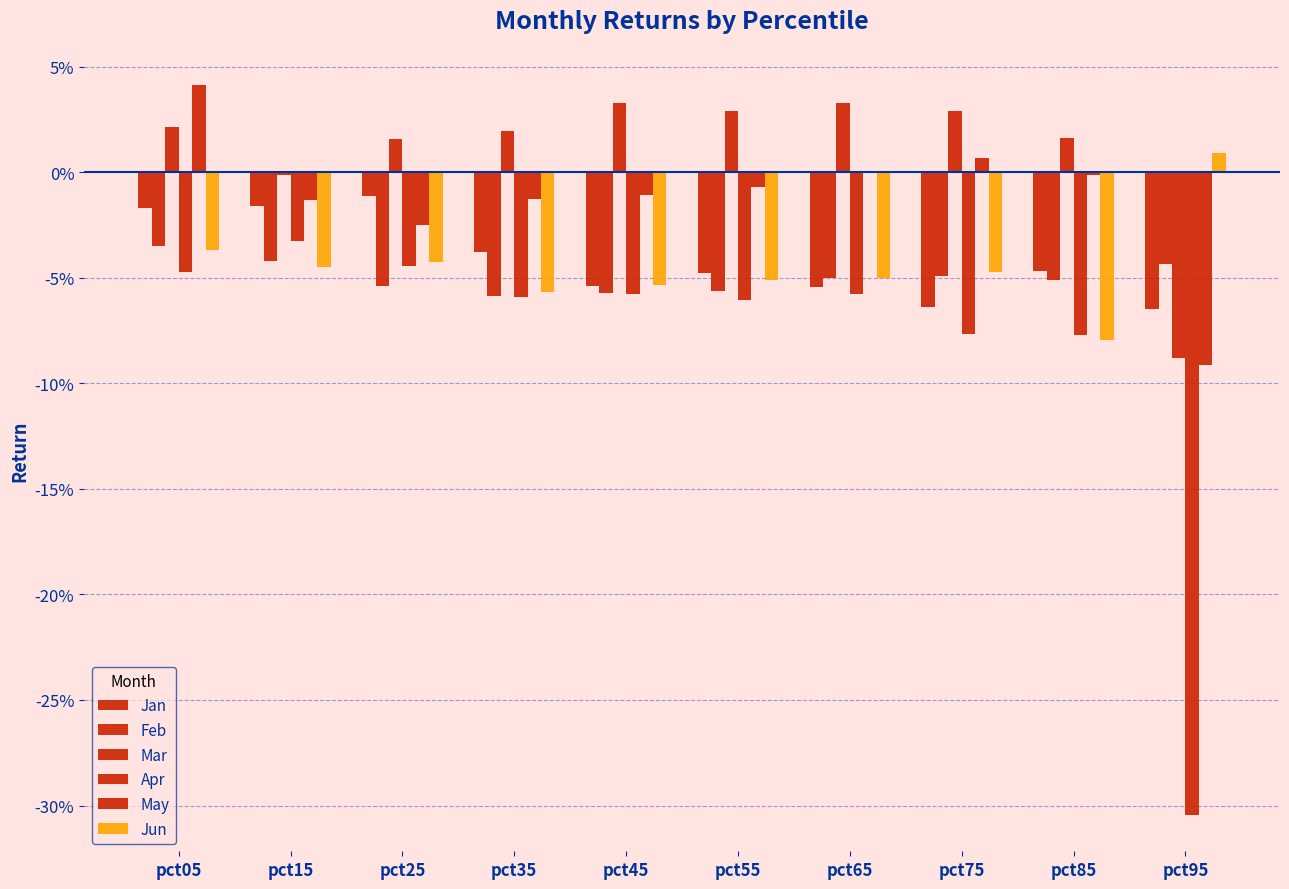

Rank the series at pct35 from highest to lowest value.

Mar, May, Jan, Jun, Feb, Apr